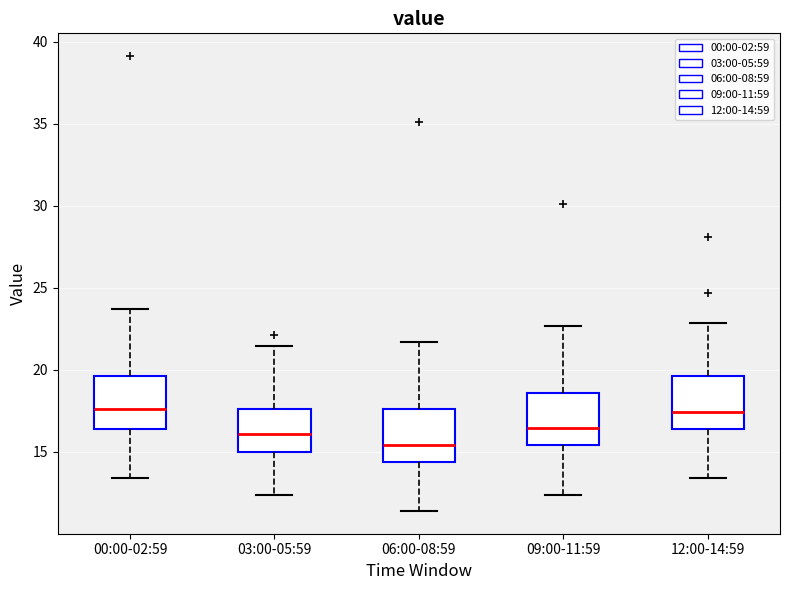

Reading left to right, transcribe this box plot: for each box, give where its median line is, the range the box spans, and where its two whiskers end, as read against the y-axis. The values are not printed on the chart, so give them approximately, as read against the axis.

00:00-02:59: median 17.5, box 16.5 to 19.5, whiskers 13.5 to 23.5
03:00-05:59: median 16.0, box 15.0 to 17.5, whiskers 12.5 to 21.5
06:00-08:59: median 15.5, box 14.5 to 17.5, whiskers 11.5 to 21.5
09:00-11:59: median 16.5, box 15.5 to 18.5, whiskers 12.5 to 22.5
12:00-14:59: median 17.5, box 16.5 to 19.5, whiskers 13.5 to 23.0